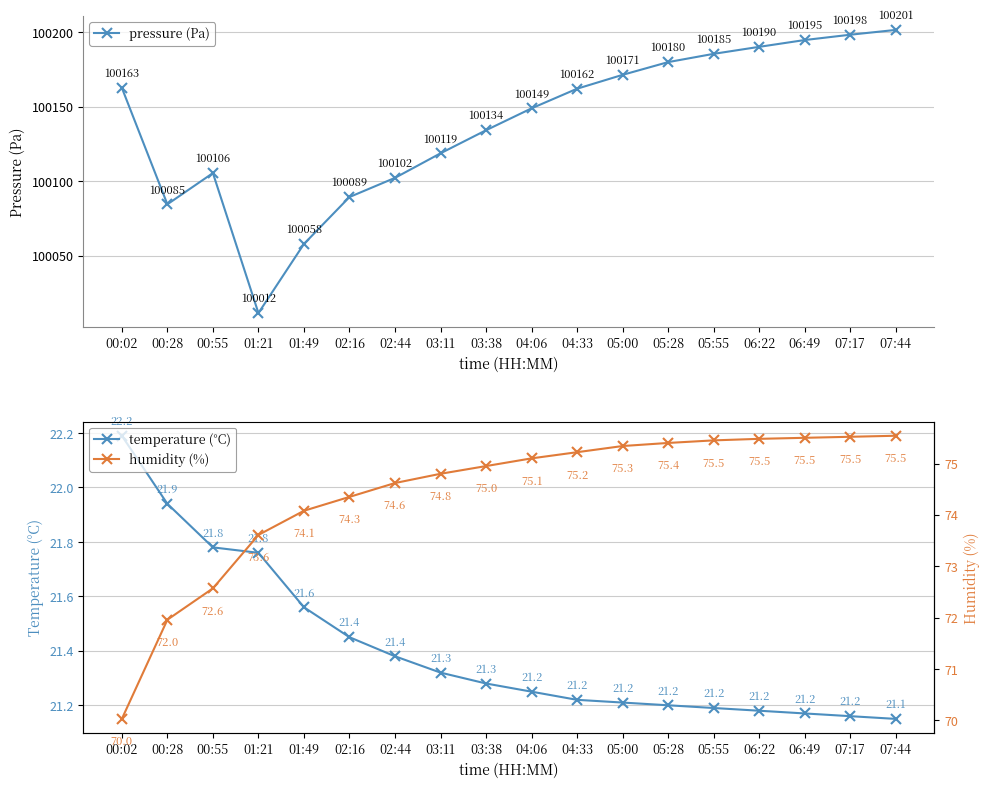

True or false: temperature (°C) and humidity (%) intersect in this chart.

False